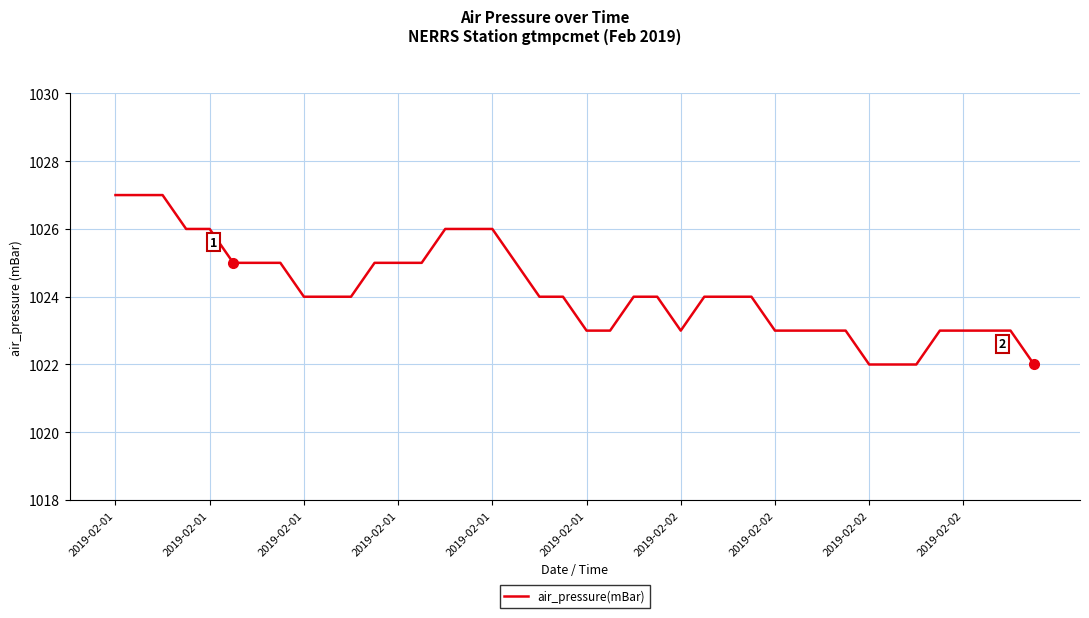

Does the chart display data point markers on the line(s)?

No